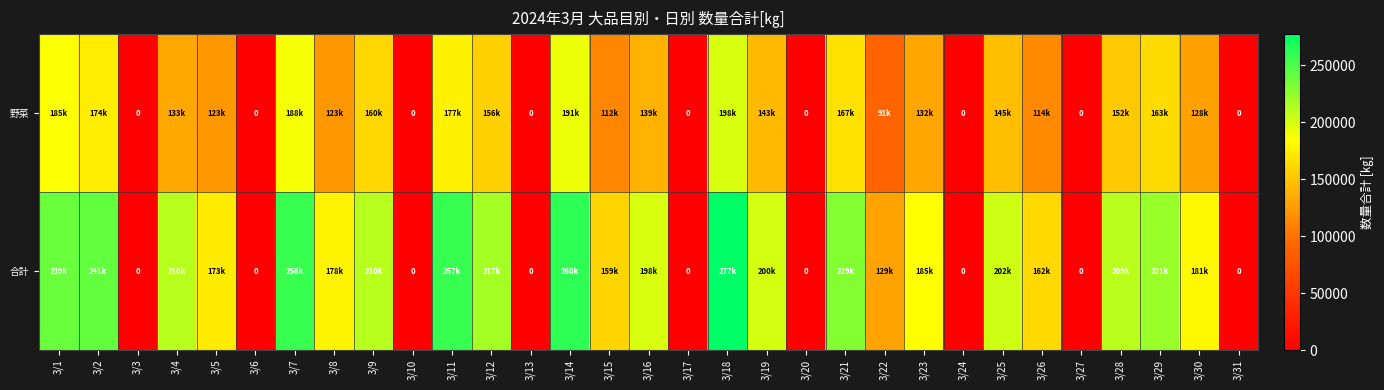

Rank the series at 3/12 from lowest to highest value.

野菜, 合計